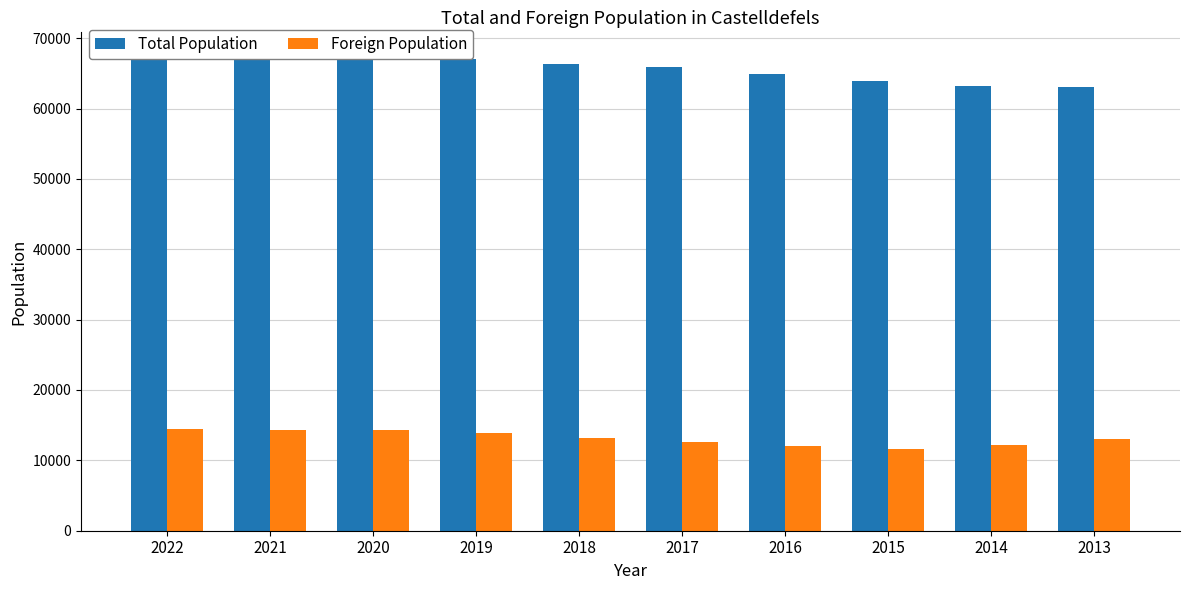

Reading left to right, list all the values displayed in this chart.

Total Population: 67307	67226	67460	67004	66375	65954	64892	63891	63255	63077
Foreign Population: 14474	14346	14372	13854	13146	12567	12042	11653	12157	13000